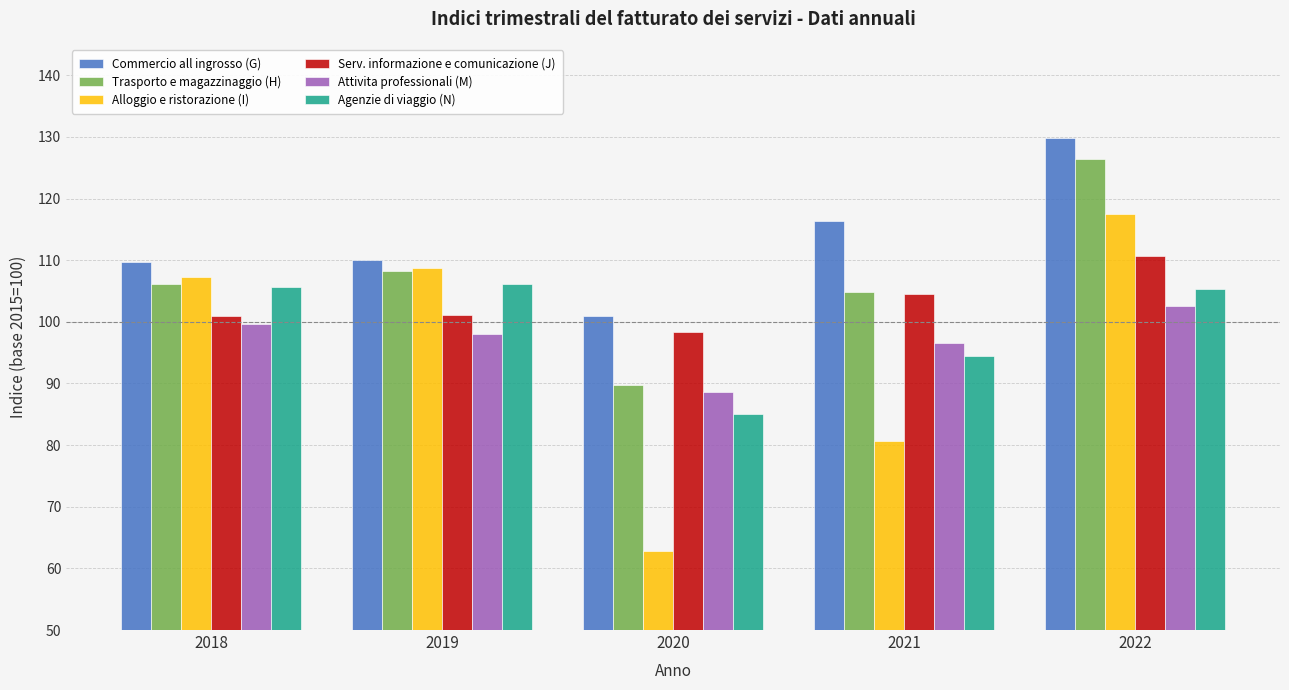

At which label does Trasporto e magazzinaggio (H) reach its peak?

2022